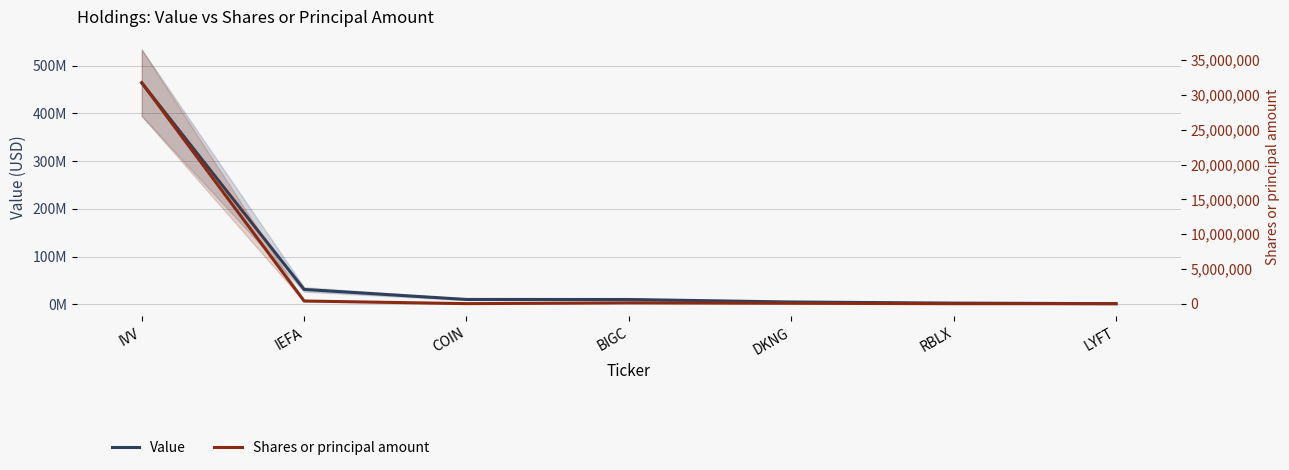

Rank the series by their average value, from lowest to highest.

Shares or principal amount, Value